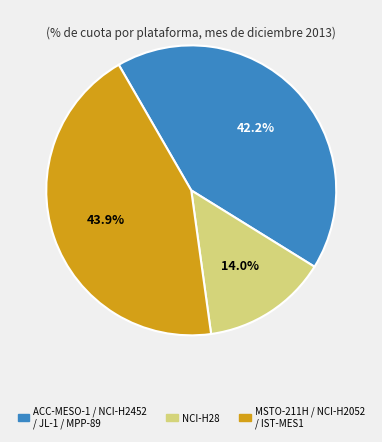

Does any single category account for the majority?

No